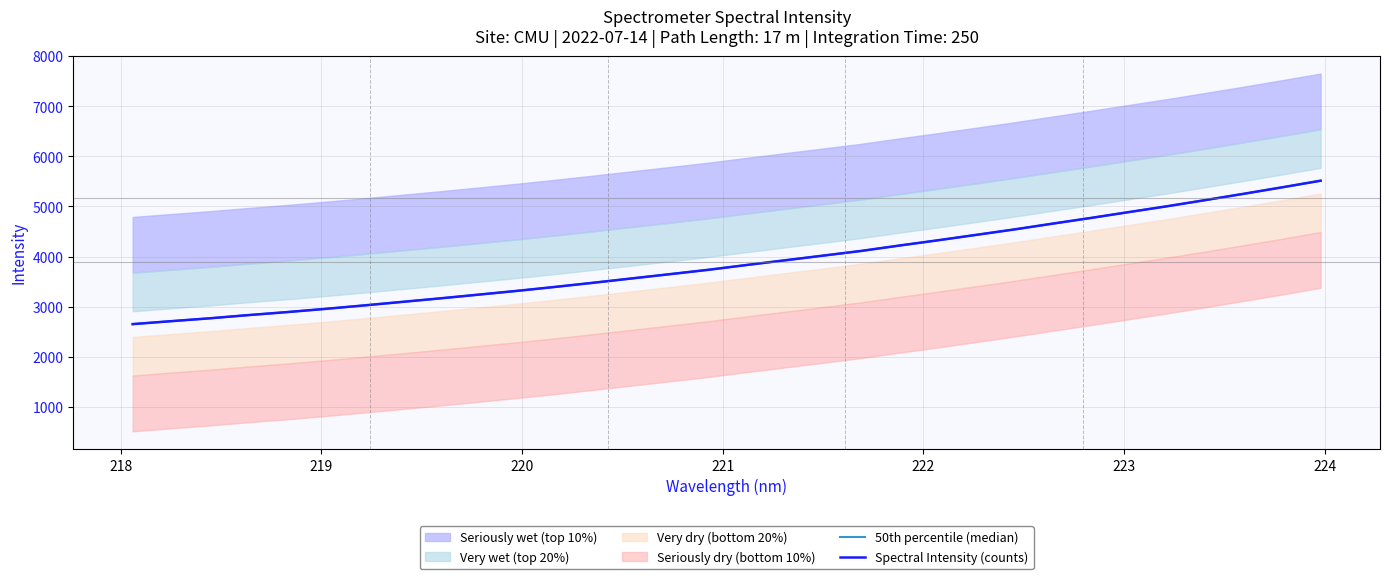

Does the chart have visible grid lines?

Yes